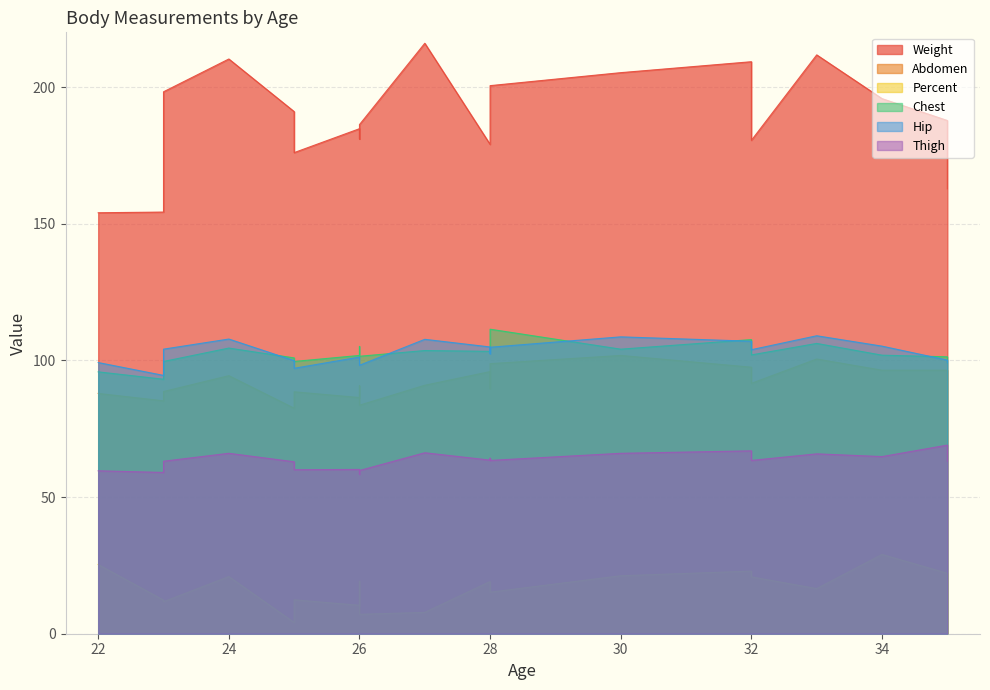

How many interior local valleys does the Chest series have?

5